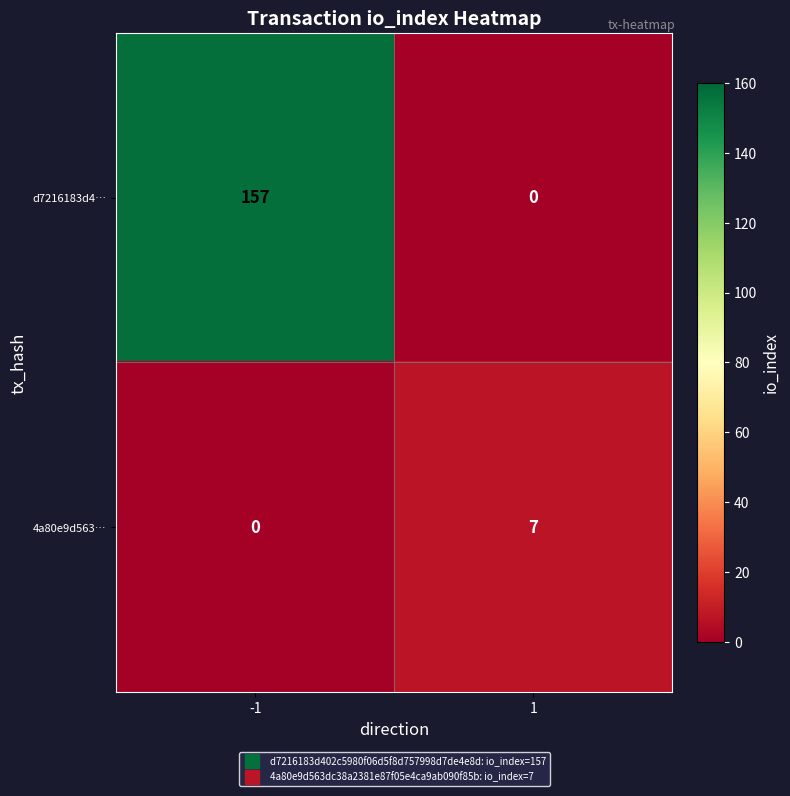

Is it true that d7216183d4… equals 0 at 1?

True